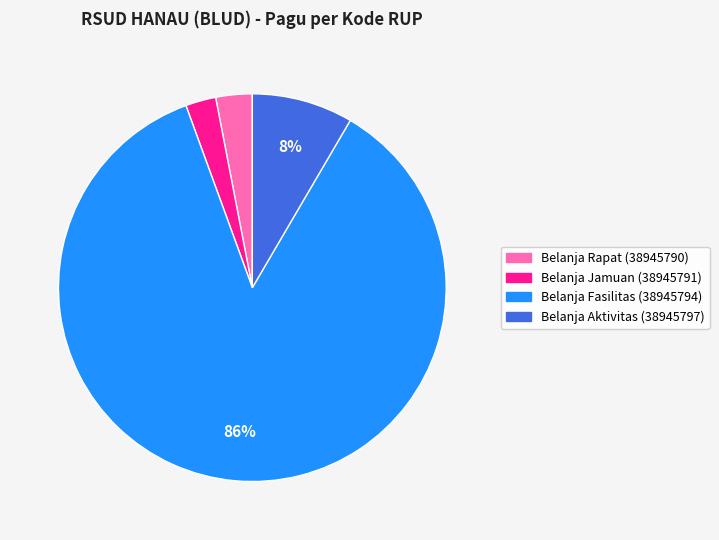

Does any single category account for the majority?

Yes